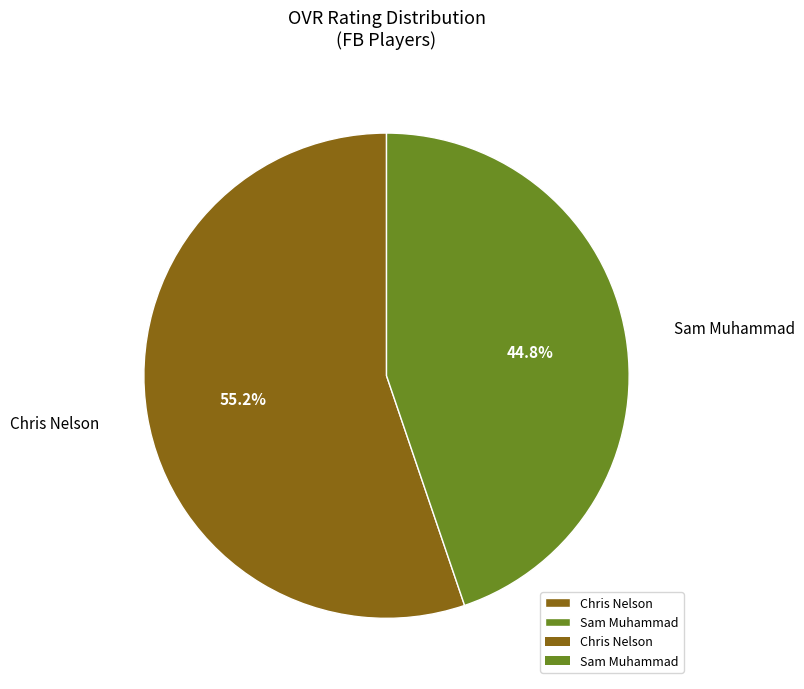

What percentage is the Sam Muhammad slice, to the nearest percent?

45%